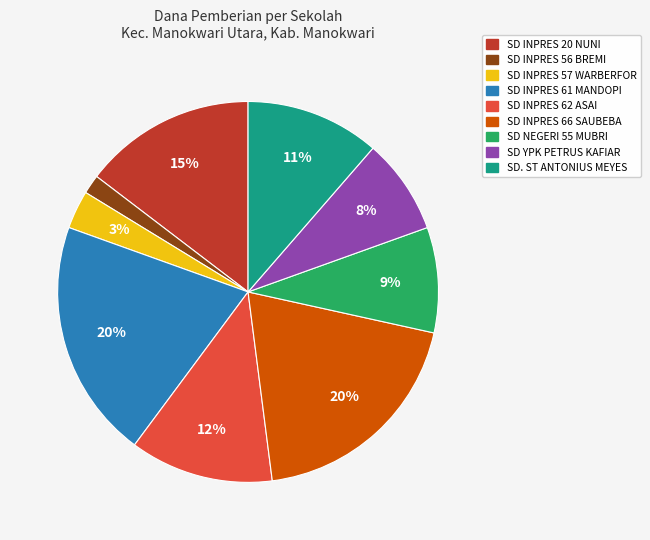

To the nearest percent, what is the average slice percentage?

11%